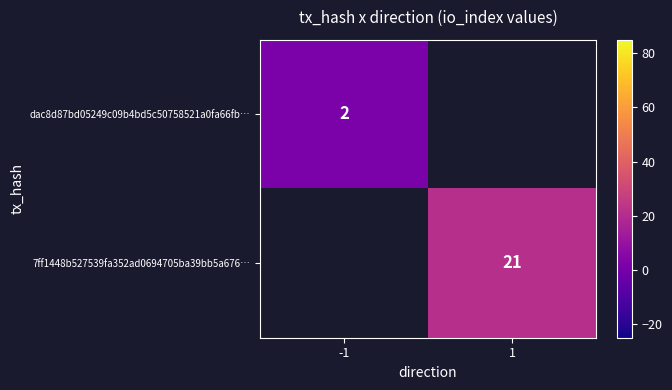

What is the minimum value shown in the chart?

2.0